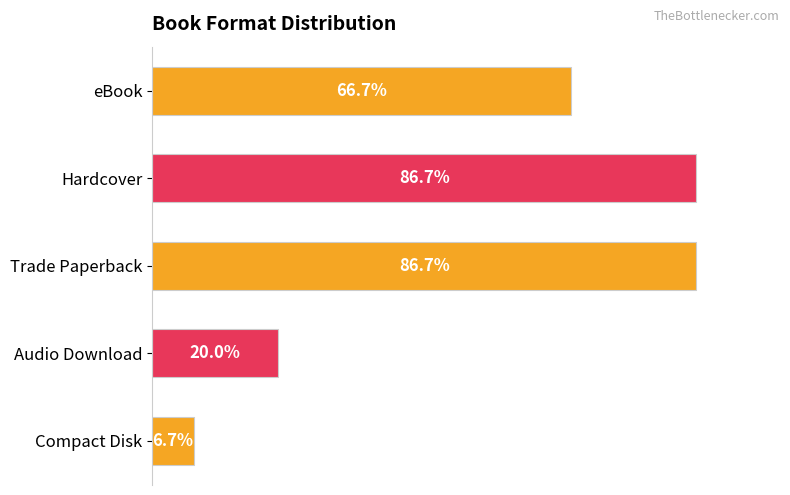

Does the chart contain any negative values?

No